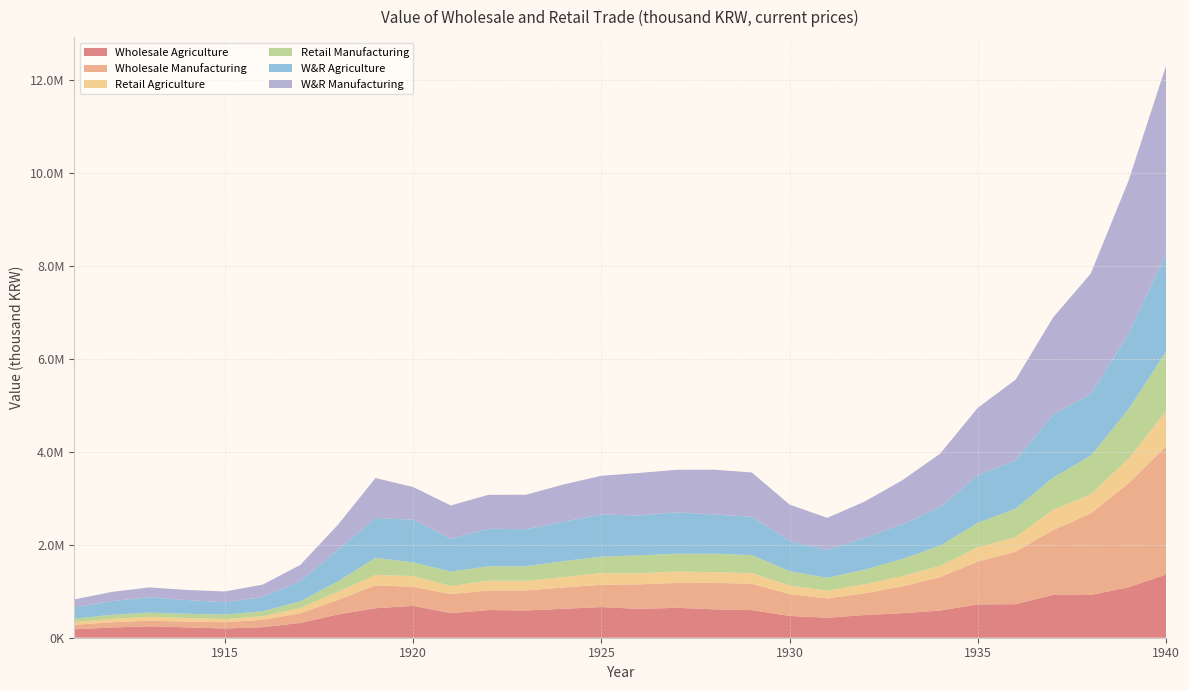

Reading left to right, list all the values displayed in this chart.

Wholesale Agriculture: 181613.5	220406.1	246016.6	222754.0	197534.7	227287.5	318958.0	500625.0	635018.7	685788.9	529433.6	595822.5	587542.6	623154.0	660119.6	620525.5	644390.1	611364.0	593169.6	468941.4	430219.9	488791.6	528073.0	586488.0	717290.0	722399.4	921754.1	919982.2	1085449.1	1360162.7
Wholesale Manufacturing: 96658.4	112912.4	120793.4	124758.9	137225.7	157239.0	206270.3	312190.0	492407.4	408936.3	408263.5	420937.6	429182.9	459534.2	480276.2	528724.1	534386.8	569232.7	567245.3	470924.7	415206.9	469341.8	578543.8	718150.8	922546.8	1125883.3	1396360.8	1754143.8	2235172.5	2761507.0
Retail Agriculture: 60620.0	73586.5	84145.6	74531.5	64729.3	77621.9	113504.6	176694.7	224637.6	232160.0	175459.9	210524.6	209639.2	223425.5	249446.3	237123.9	247642.9	230418.6	230750.6	182735.5	165797.5	195465.2	218621.1	240547.0	305920.5	317577.9	434522.8	408882.1	533000.0	752346.9
Retail Manufacturing: 73360.6	86271.9	90817.8	91980.1	98684.8	108956.3	143733.9	225065.4	366621.6	294855.8	310540.7	310522.6	312739.6	343917.0	353208.8	386862.6	381023.1	397581.7	387119.2	310158.7	278703.0	313396.6	370934.5	436542.4	529332.2	610026.3	694000.0	836329.2	1061594.4	1282138.5
W&R Agriculture: 242233.5	293992.6	330162.2	297285.4	262263.9	304909.4	432462.6	677319.6	859656.3	917948.9	704893.5	806347.1	797181.8	846579.6	909566.0	857649.4	892033.0	841782.5	823920.2	651676.9	596017.4	684256.8	746694.1	827034.9	1023210.5	1039977.3	1356276.9	1328864.3	1618448.8	2112509.6
W&R Manufacturing: 170019.0	199184.4	211611.1	216738.9	235910.5	266195.2	350004.2	537255.4	859029.0	703792.1	718804.2	731460.3	741922.5	803451.1	833485.1	915586.7	915409.9	966814.3	954364.5	781083.4	693910.0	782738.5	949478.3	1154693.2	1451879.0	1735909.6	2090360.3	2590473.0	3296766.8	4043645.4